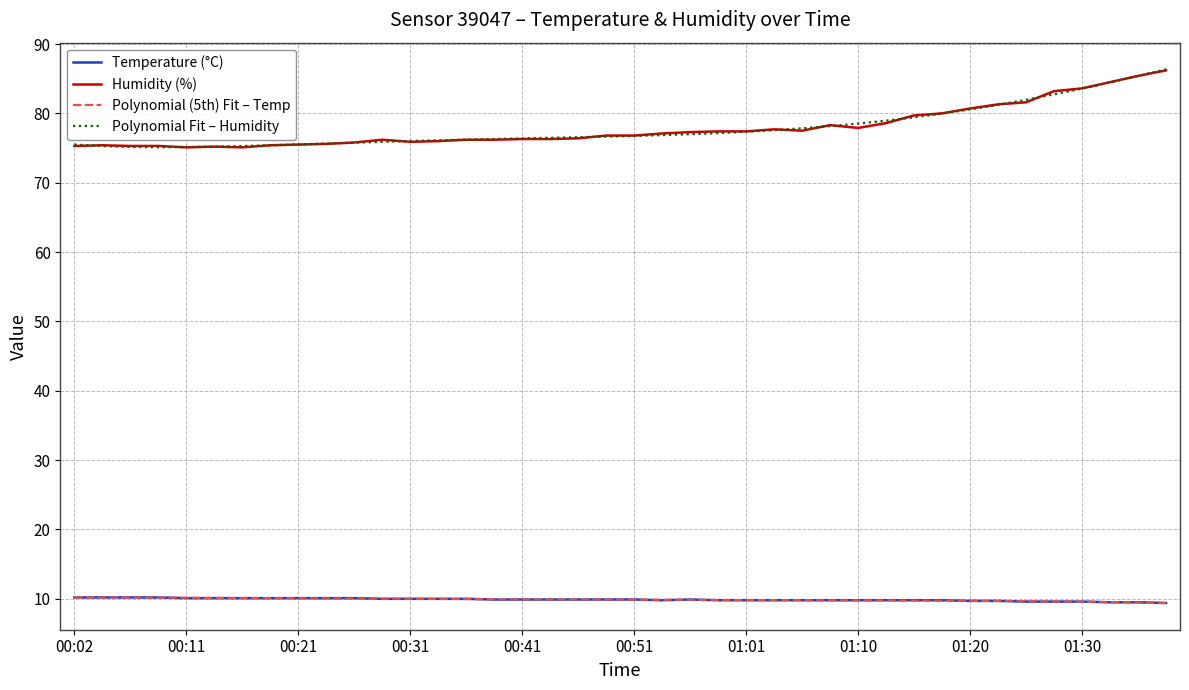

At which category does the chart reach its peak across all series?

01:37